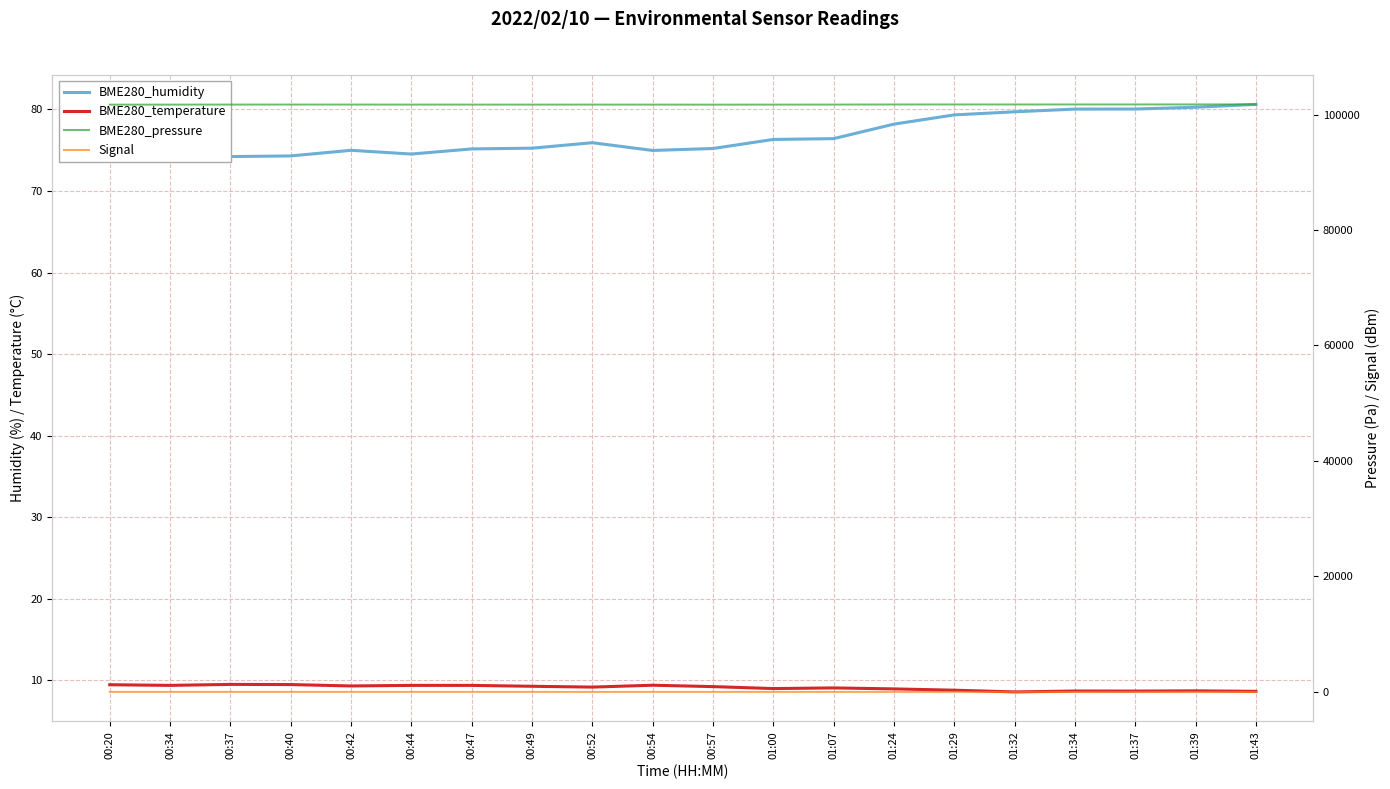

What position from the right is 01:00?

9